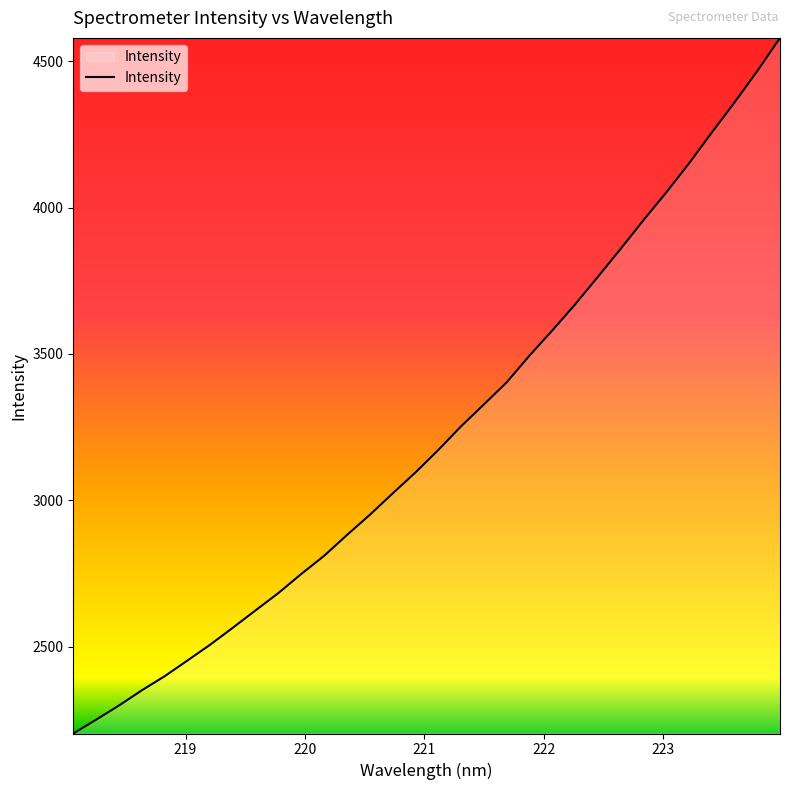

What is the difference between the maximum and minimum values?

2374.9